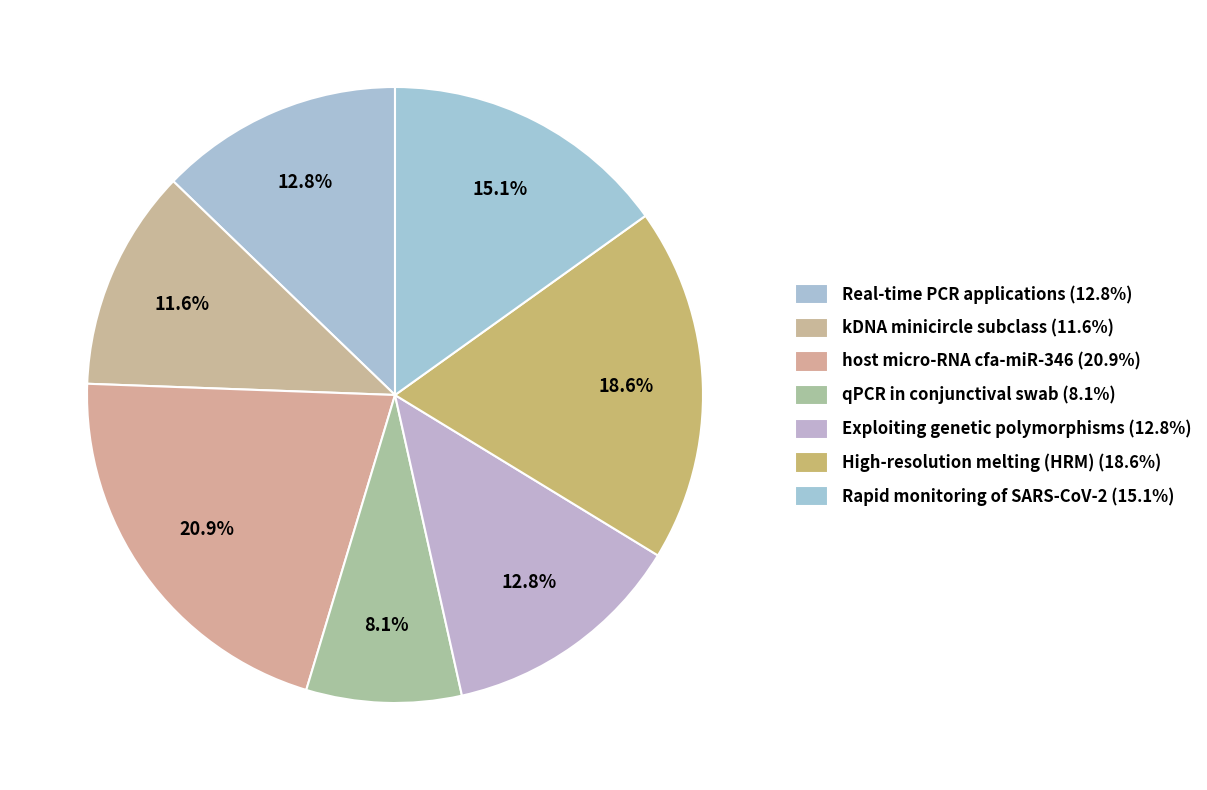

To the nearest percent, what portion does Rapid monitoring of SARS-CoV-2 represent?

15%